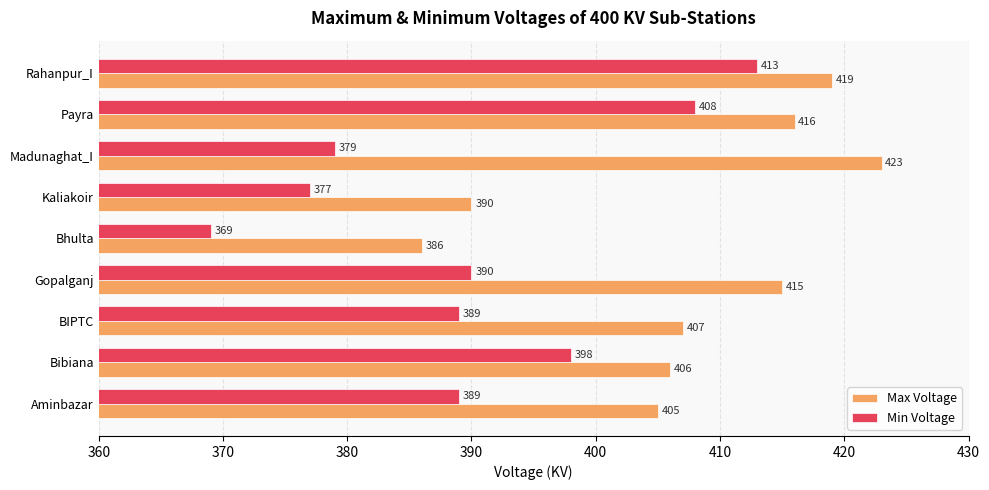

Which series has the widest spread of values?

Min Voltage